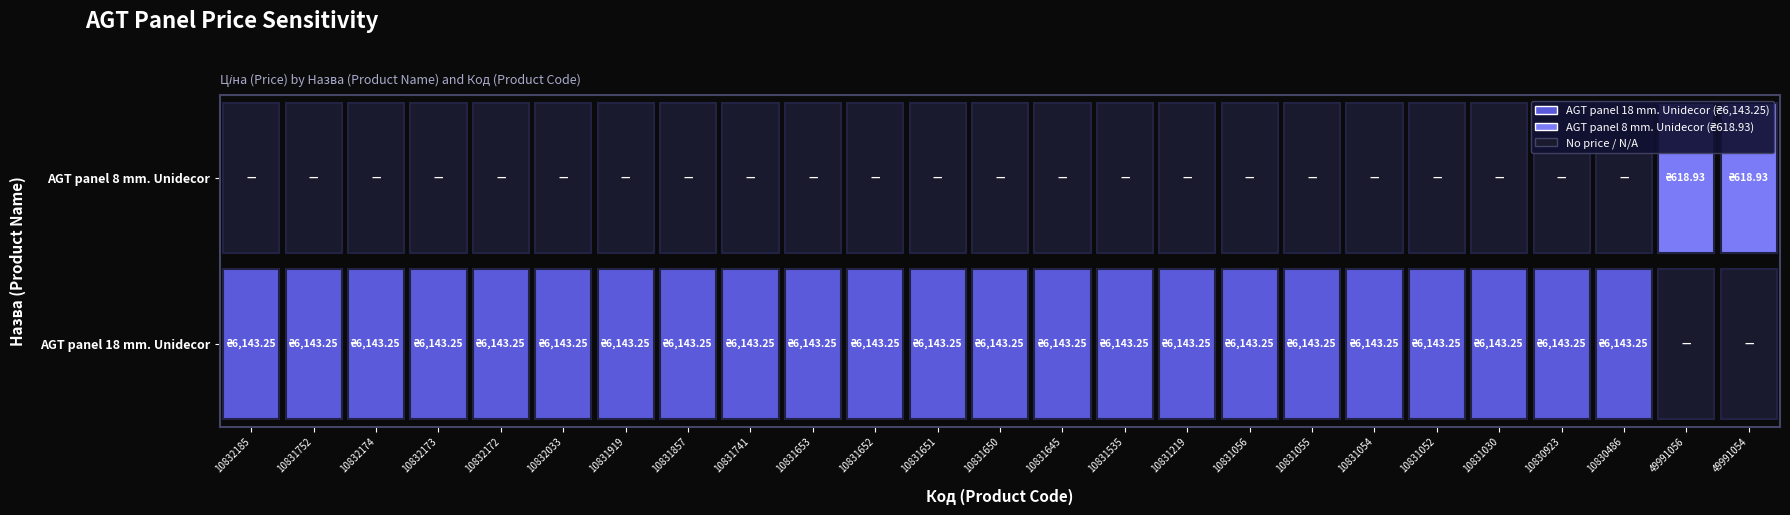

How many categories are shown in the chart?

25